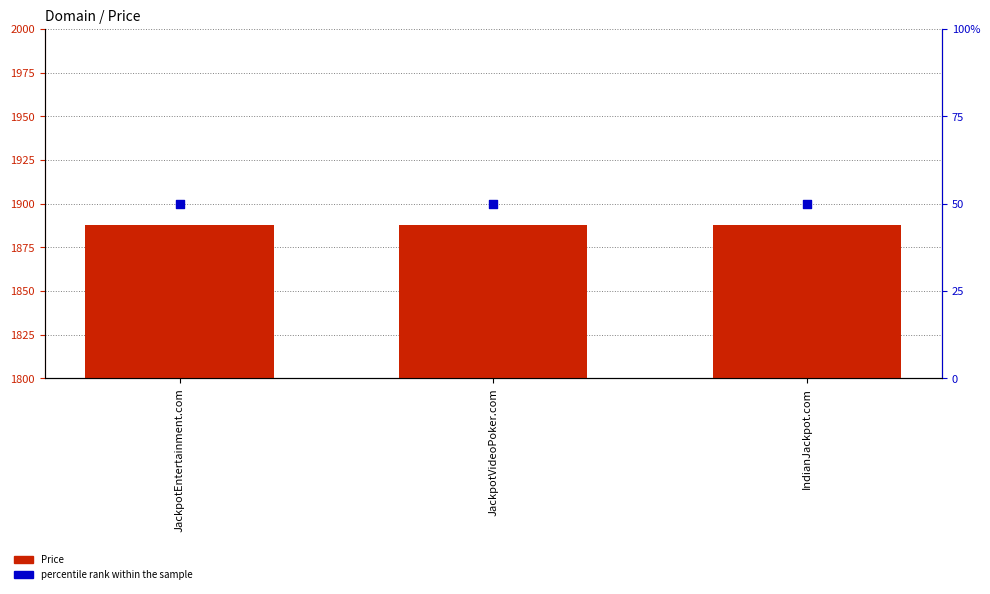

Which series contains the lowest Y value?

percentile rank within the sample